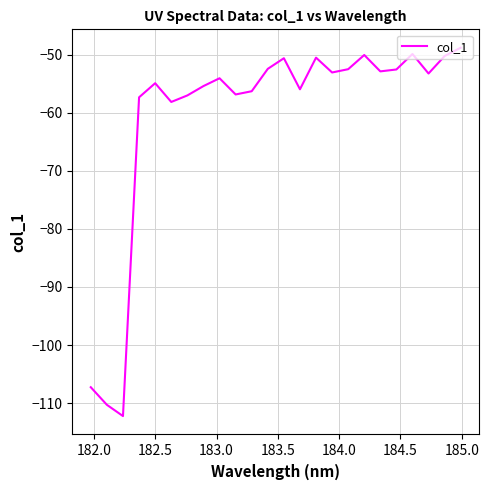

What is the minimum value shown in the chart?

-112.2